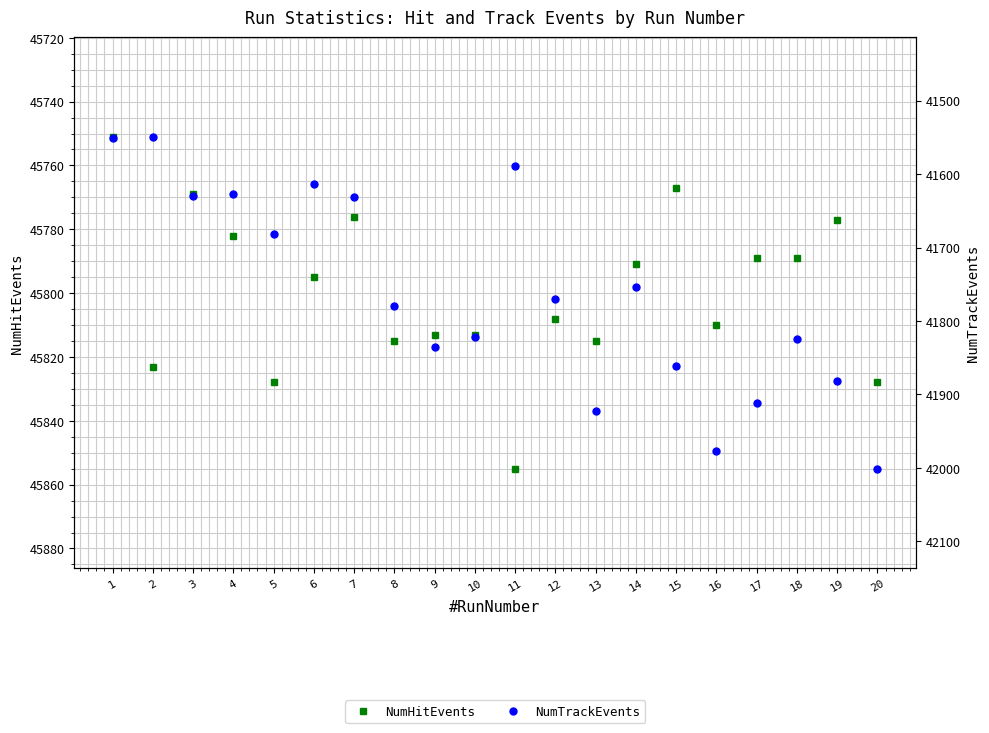

How many interior local valleys does the NumHitEvents series have?

5